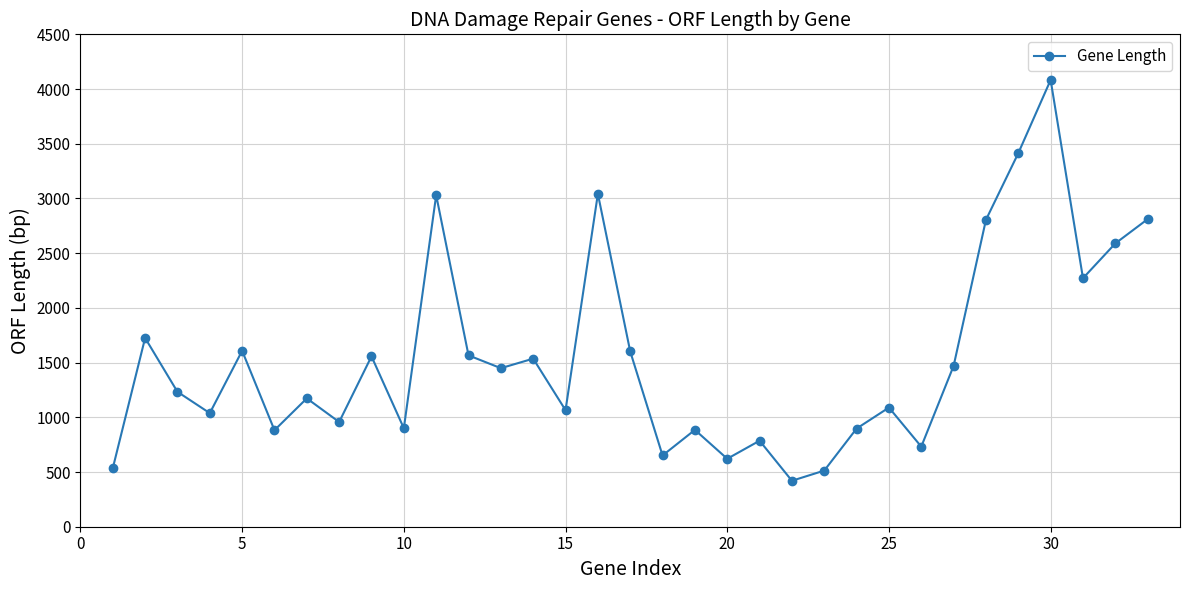

What is the smallest value displayed?

420